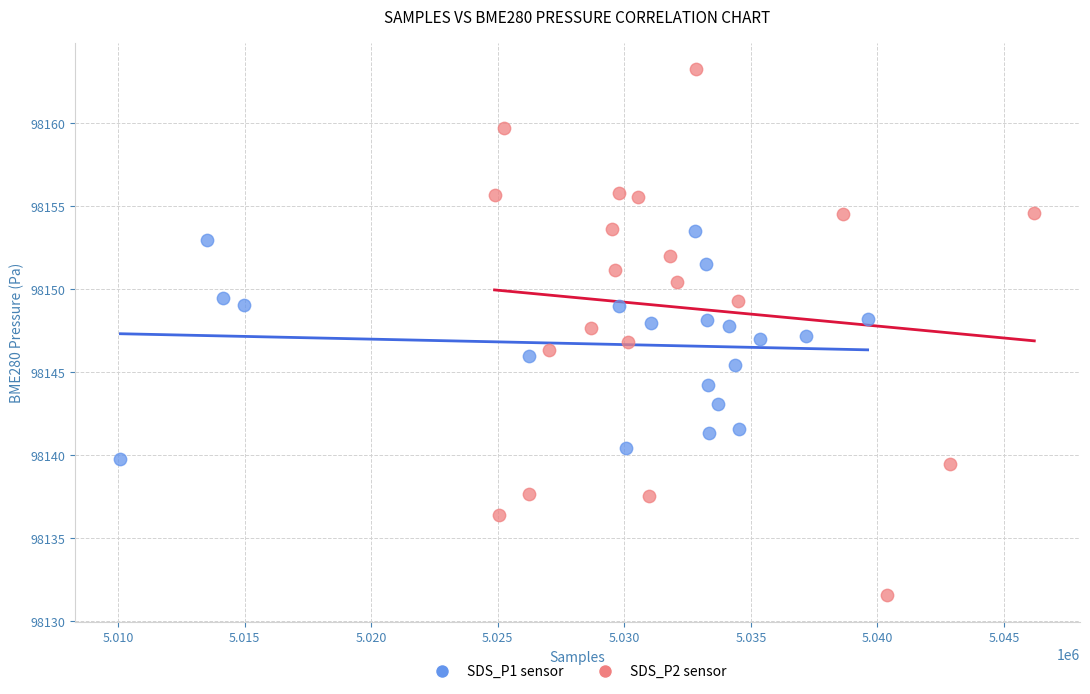

Which series reaches the maximum Y coordinate?

SDS_P2 sensor